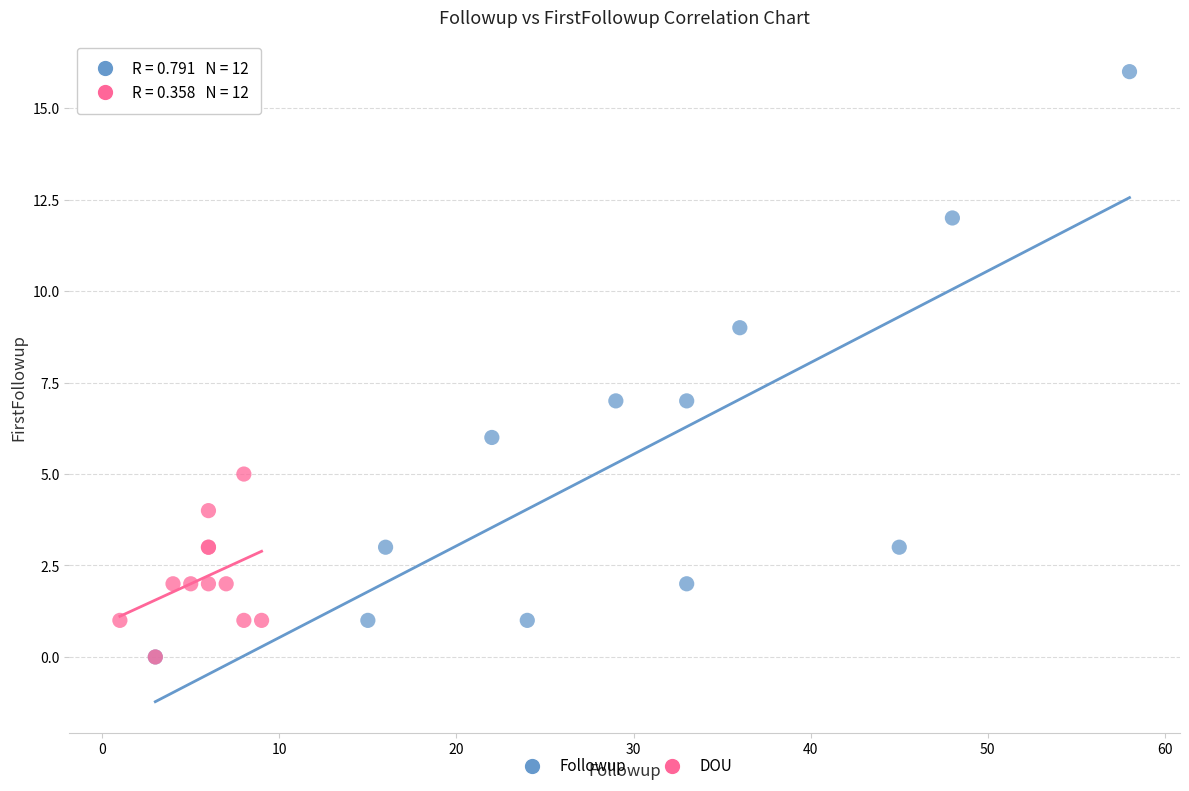

Which series has the largest Y range (max minus min)?

Followup